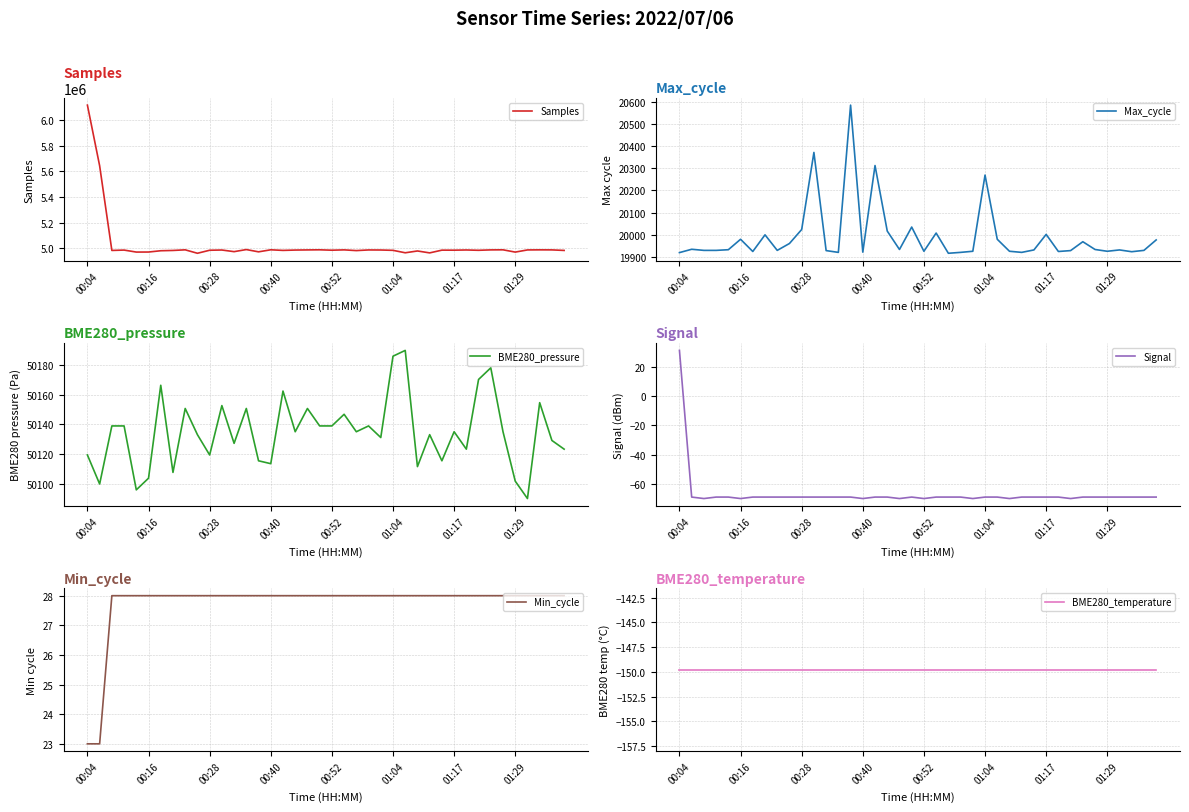

What is the lowest value of the Samples series?

4959111